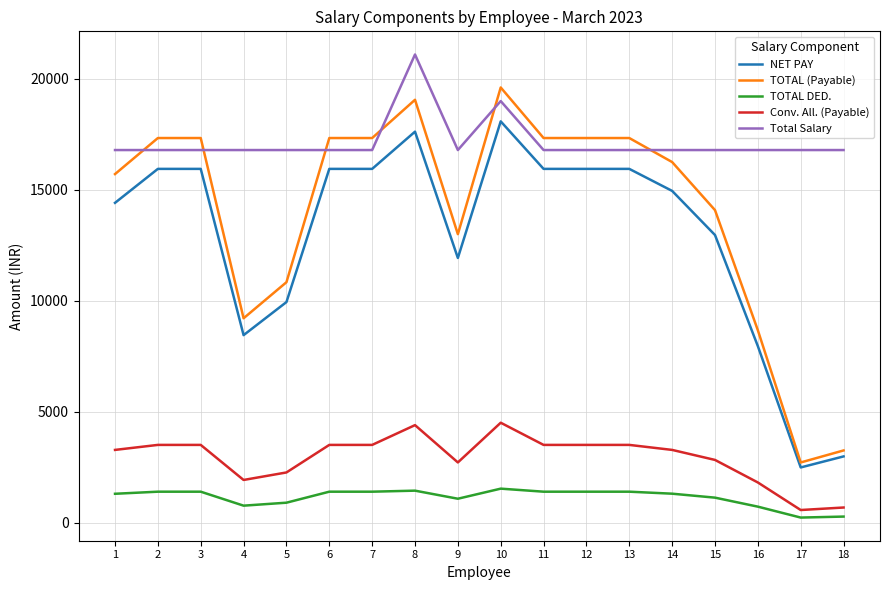

At how many categories does at least one series exceed 11490?

18